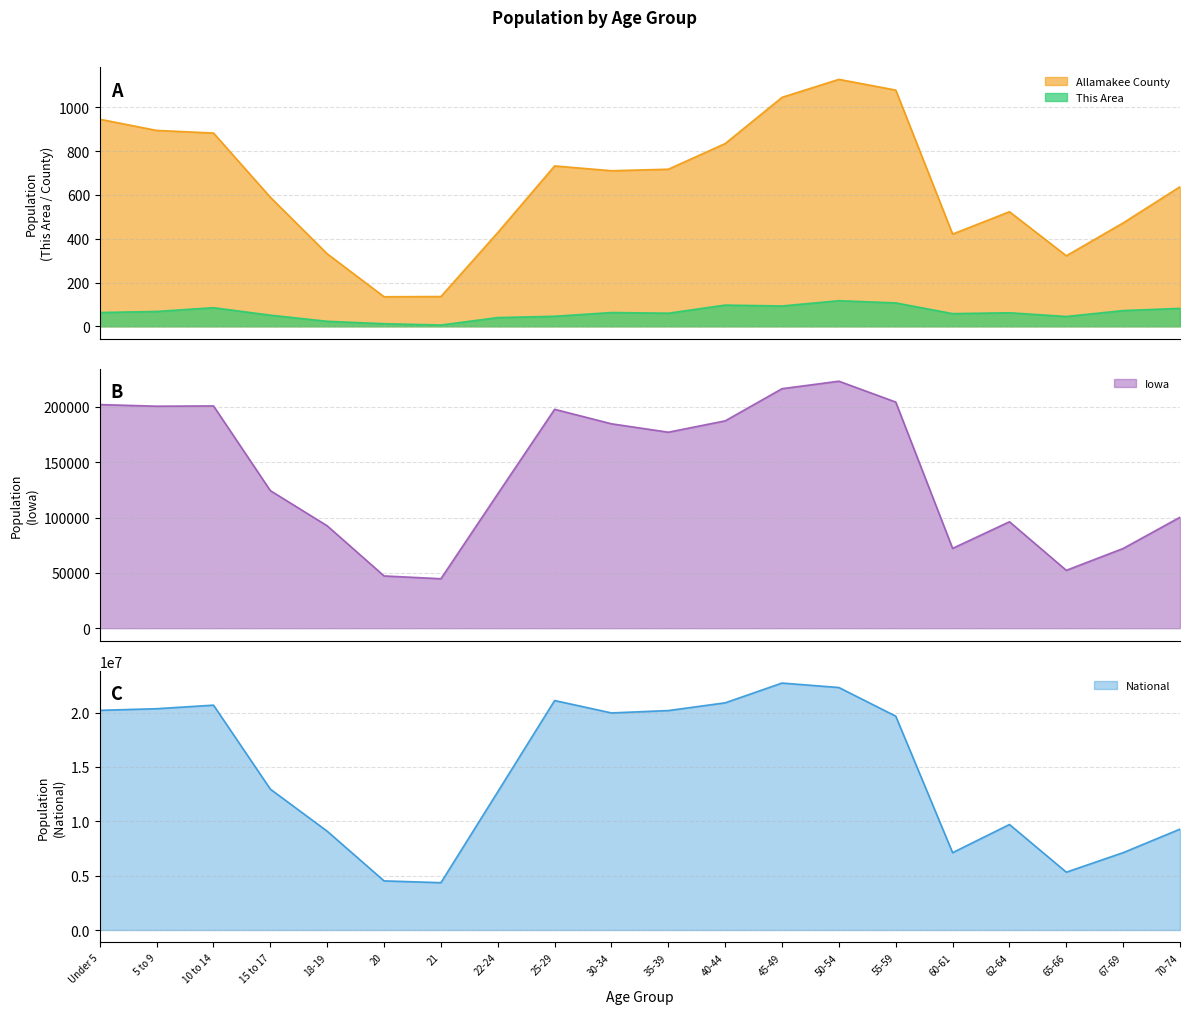

The value of Allamakee County at 40-44 is 834. True or false?

True